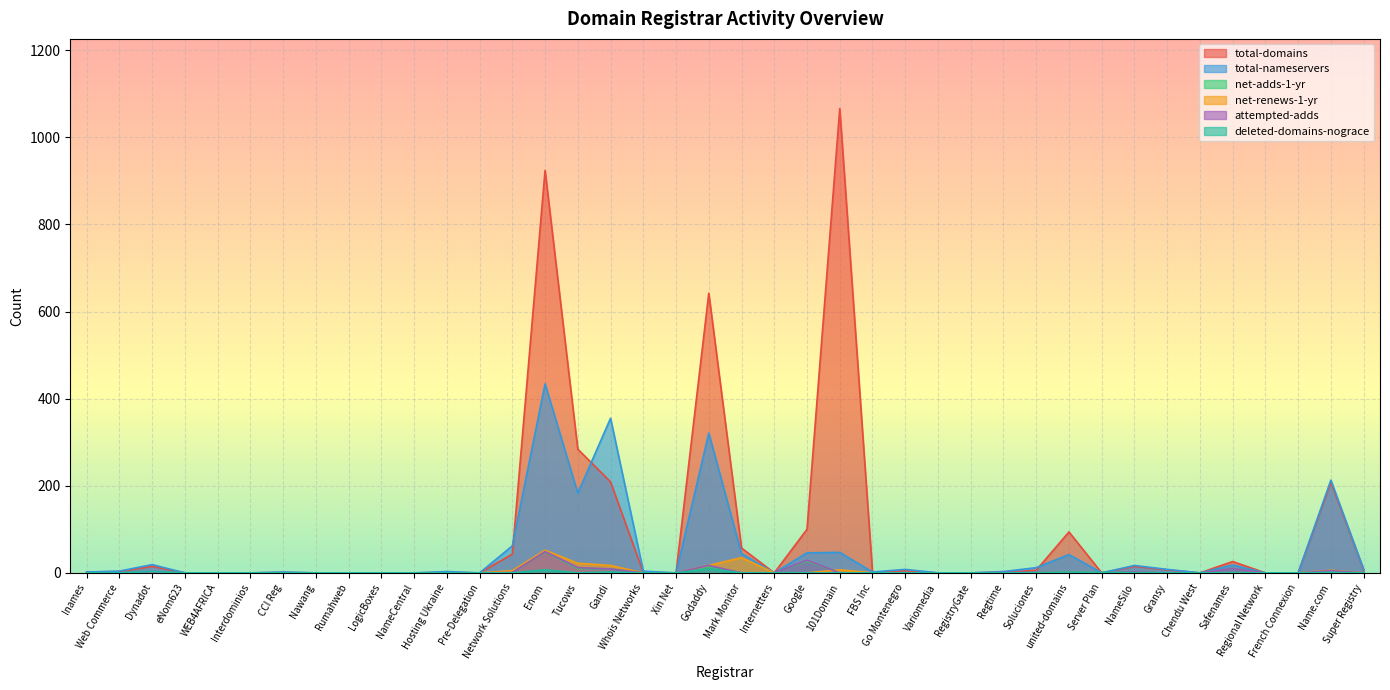

At how many categories does at least one series exceed 1036?

1